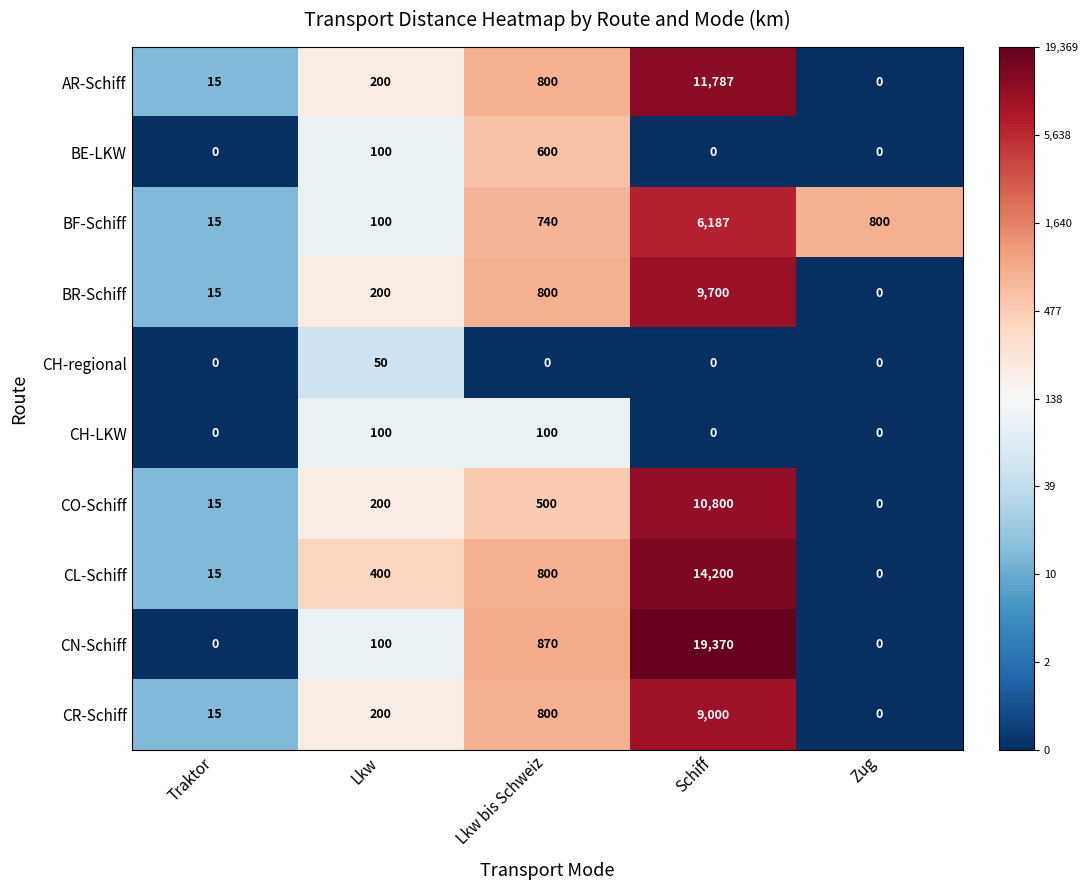

How many distinct data groups are displayed?

10